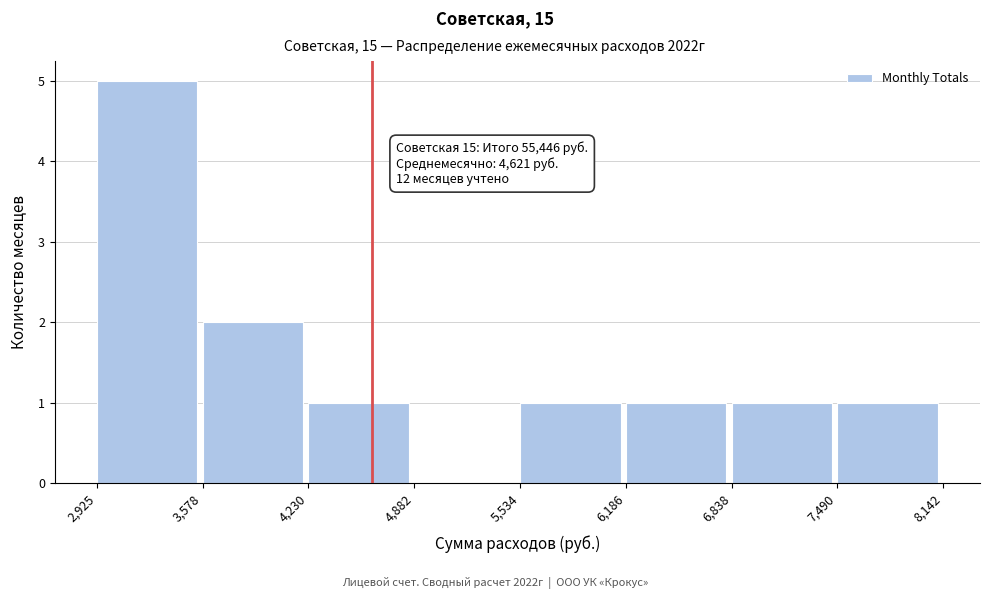

Over which range of the x-axis is the bar tallest?

2,925 to 3,578